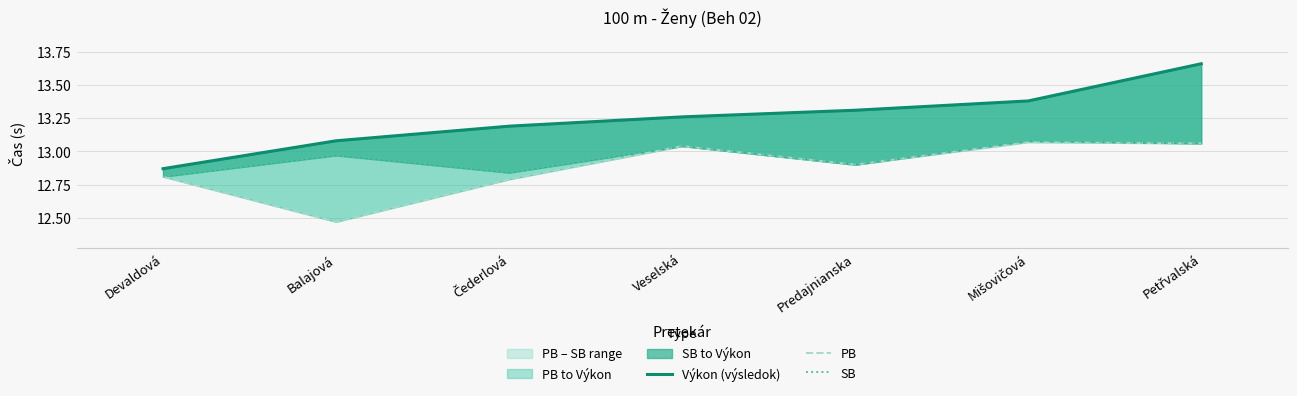

Reading left to right, extract all data points from this chart.

Výkon (výsledok): 12.9	13.1	13.2	13.3	13.3	13.4	13.7
PB: 12.8	12.5	12.8	13.0	12.9	13.1	13.1
SB: 12.8	13.0	12.8	13.0	12.9	13.1	13.1